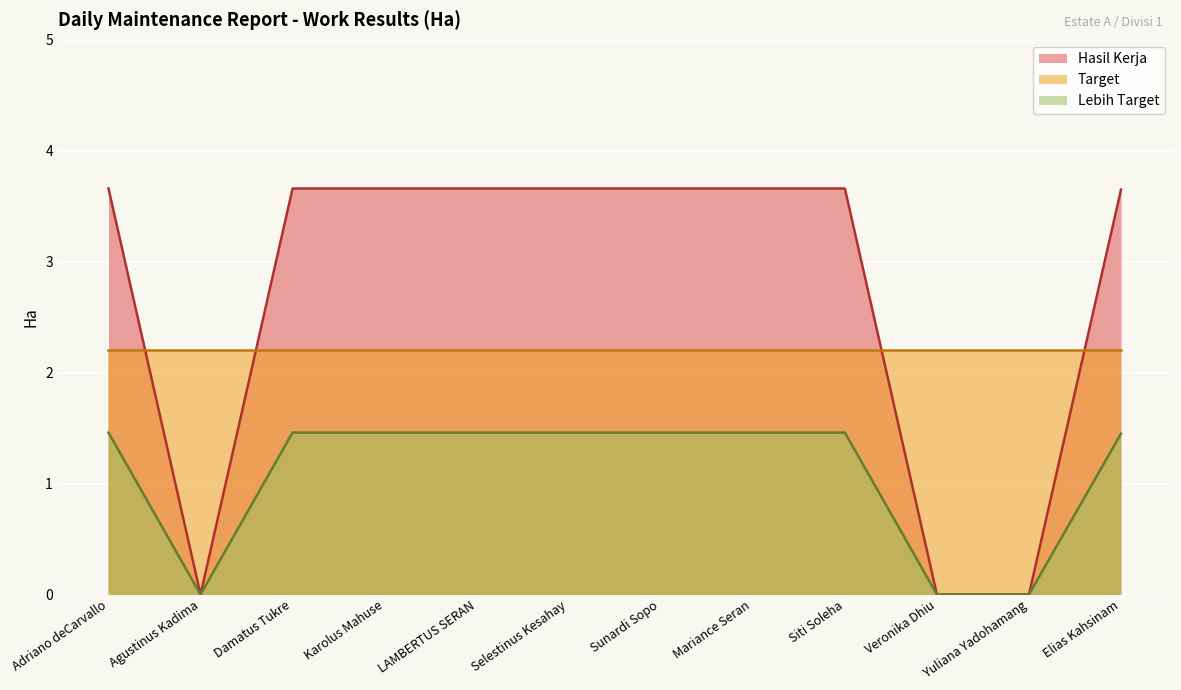

At Elias Kahsinam, list the series in order from smallest to largest.

Lebih Target, Target, Hasil Kerja